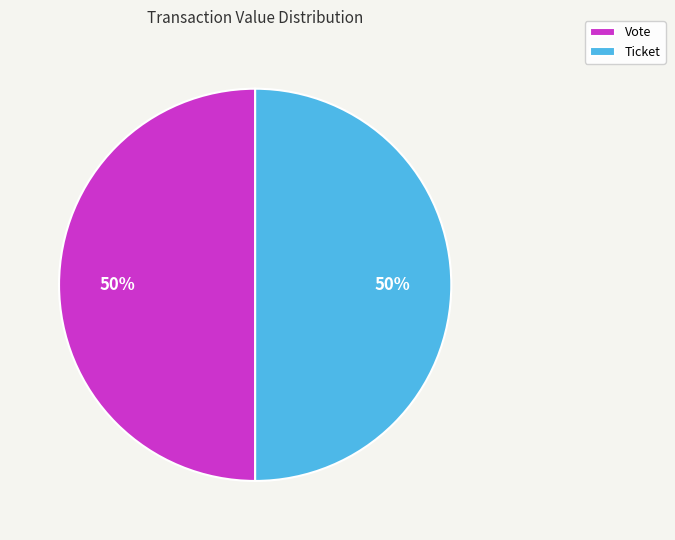

How many slices are in this pie chart?

2